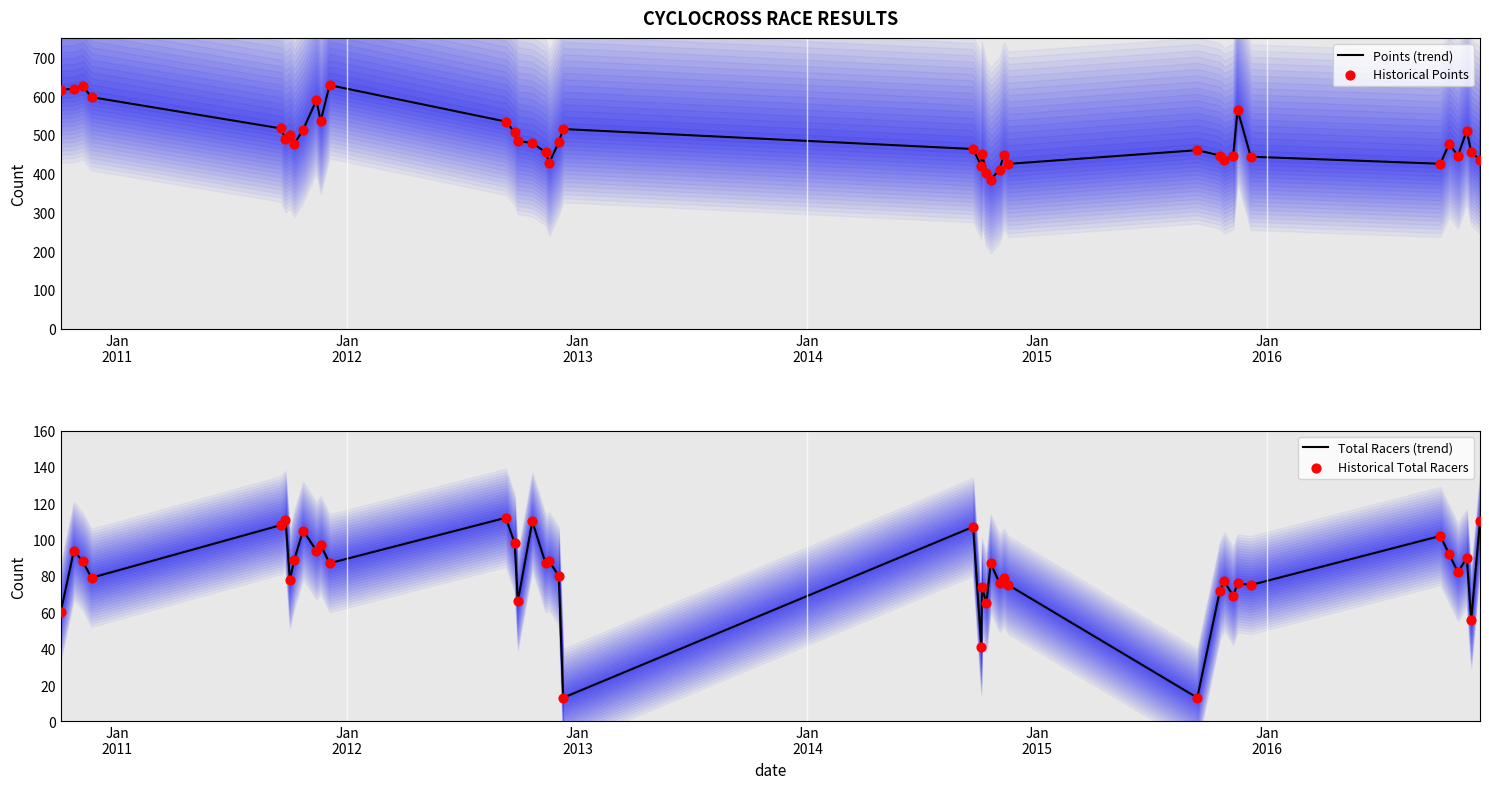

Which series has the largest total across all categories?

Points (trend)